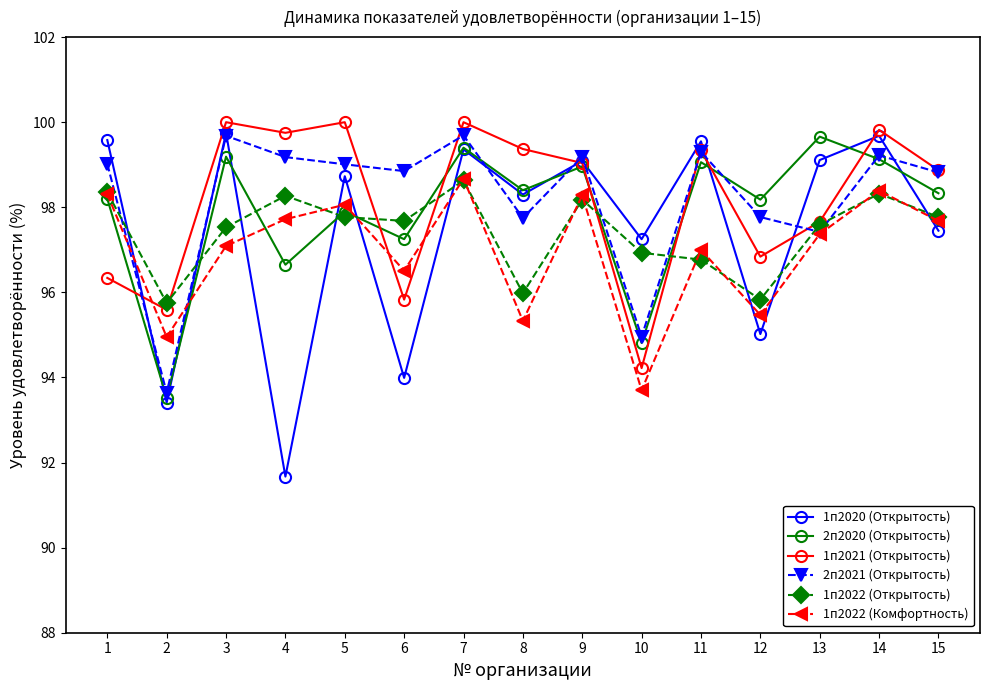

What is the difference between the highest and lowest values at 9?

1.0